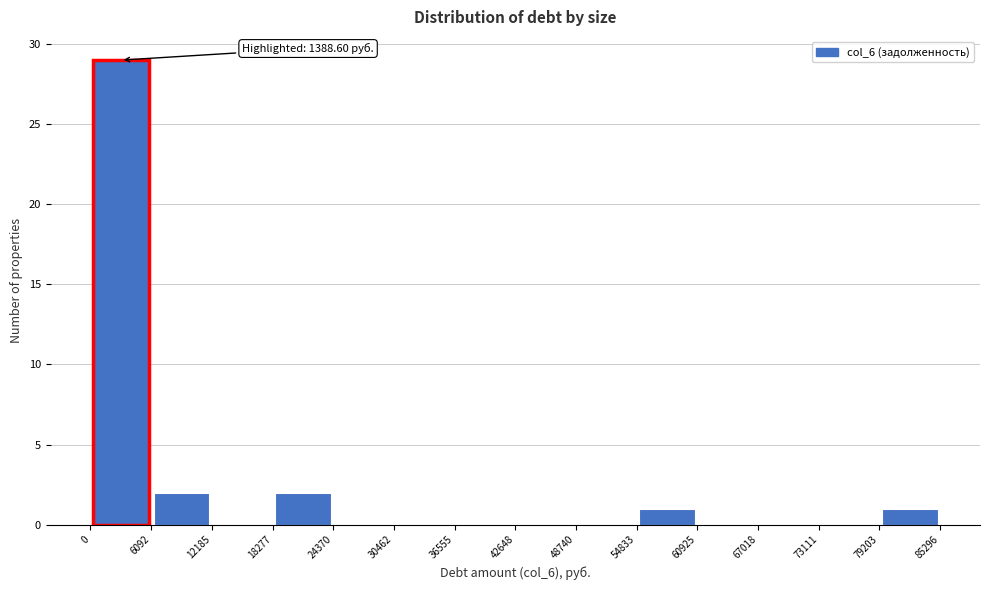

Which range on the x-axis has the tallest bar?

0 to 6092